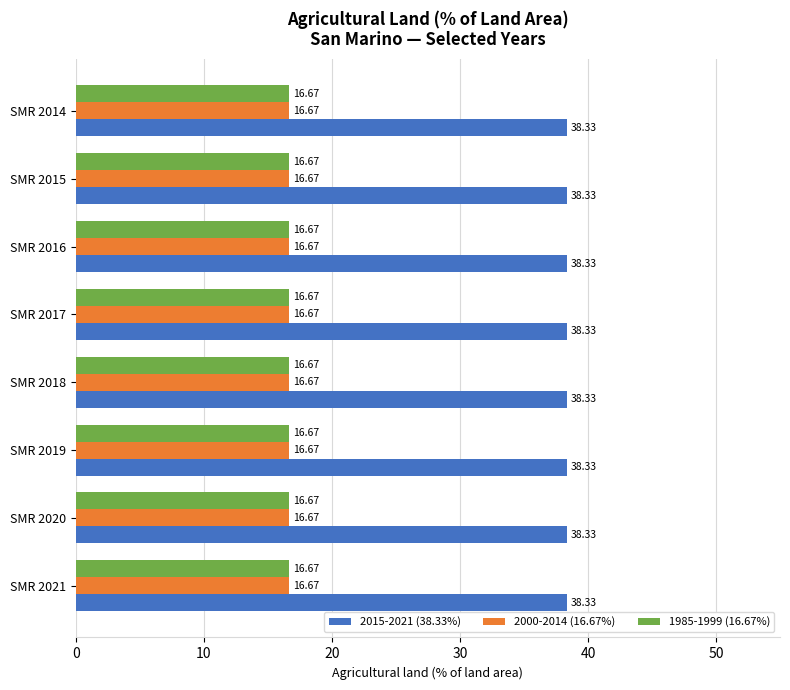

What is the sum of the 1985-1999 (16.67%) values at SMR 2018 and SMR 2019?

33.3